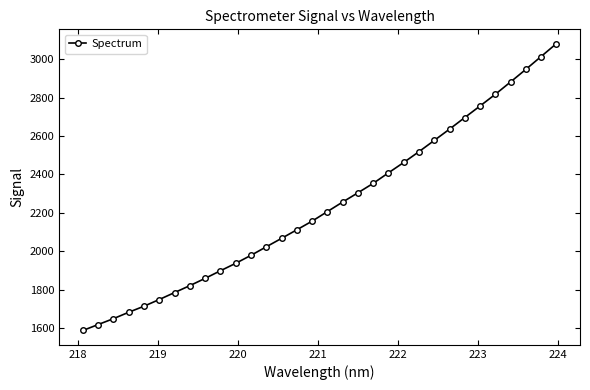

True or false: there are more than 2 points higher than both neighbors.

False